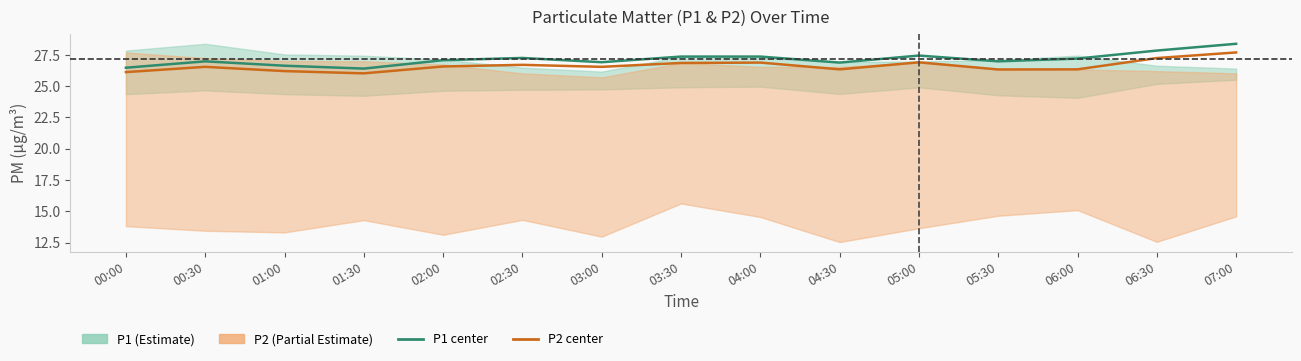

At how many categories does at least one series exceed 27?

8